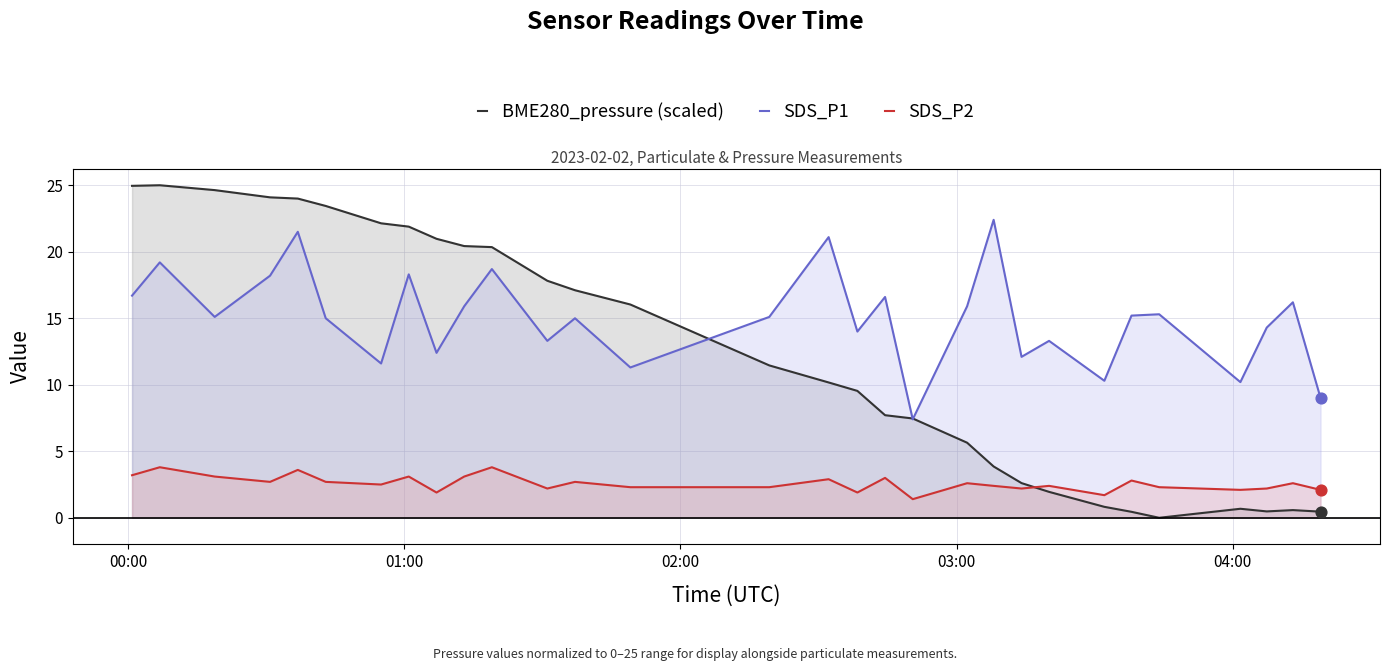

At how many categories does at least one series exceed 15?

22